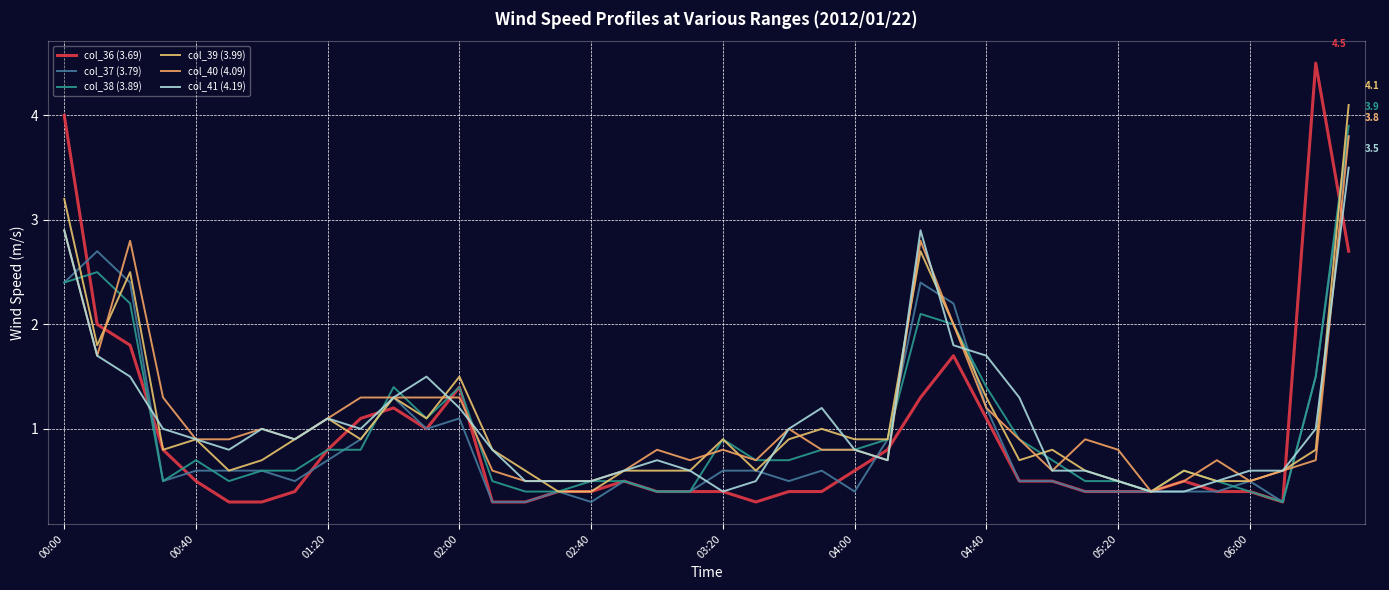

How many lines are shown in the chart?

6